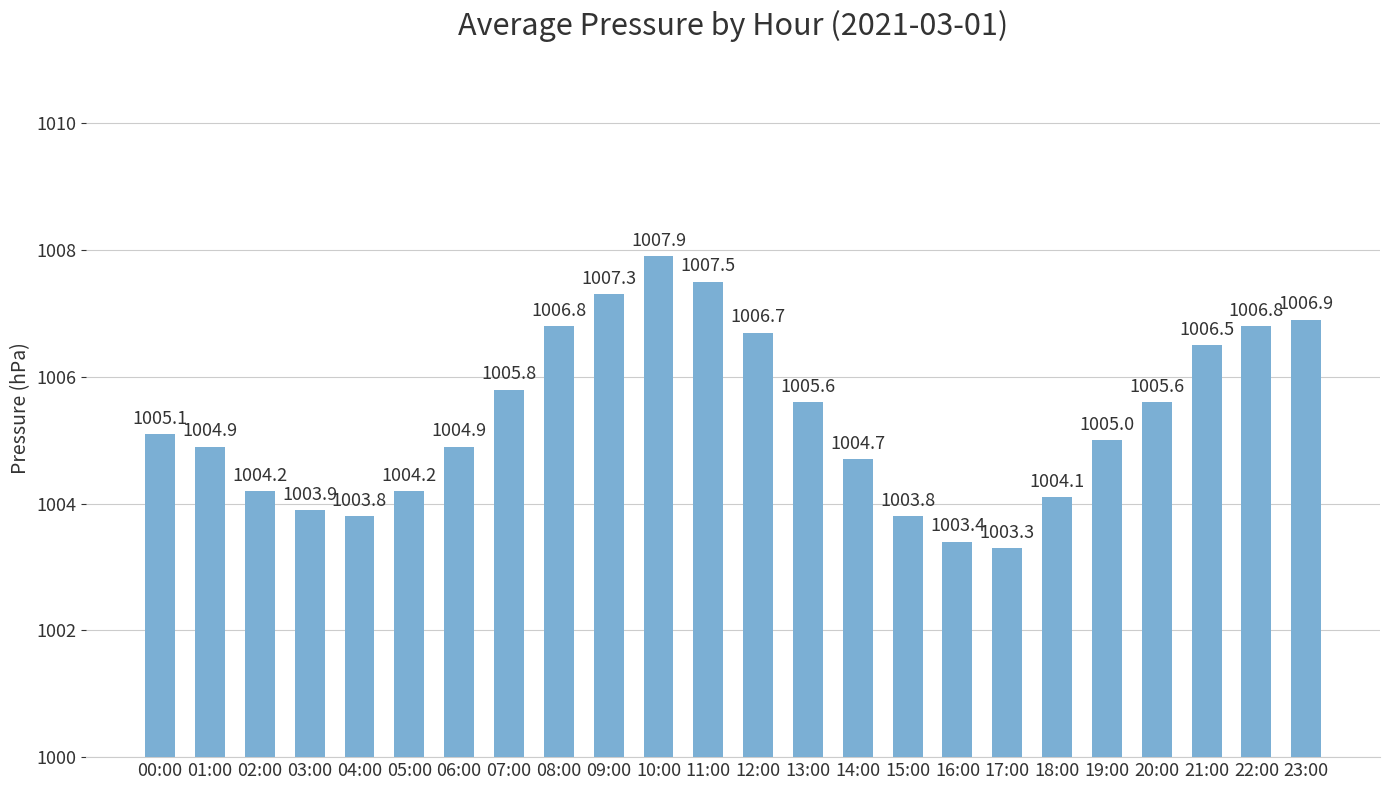

What is the ratio of the value at 10:00 to the value at 08:00?

1.0